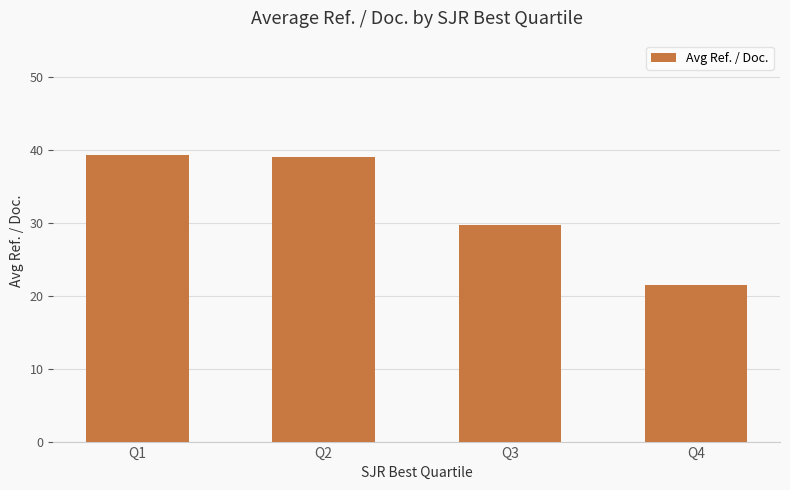

What is the smallest value displayed?

21.4